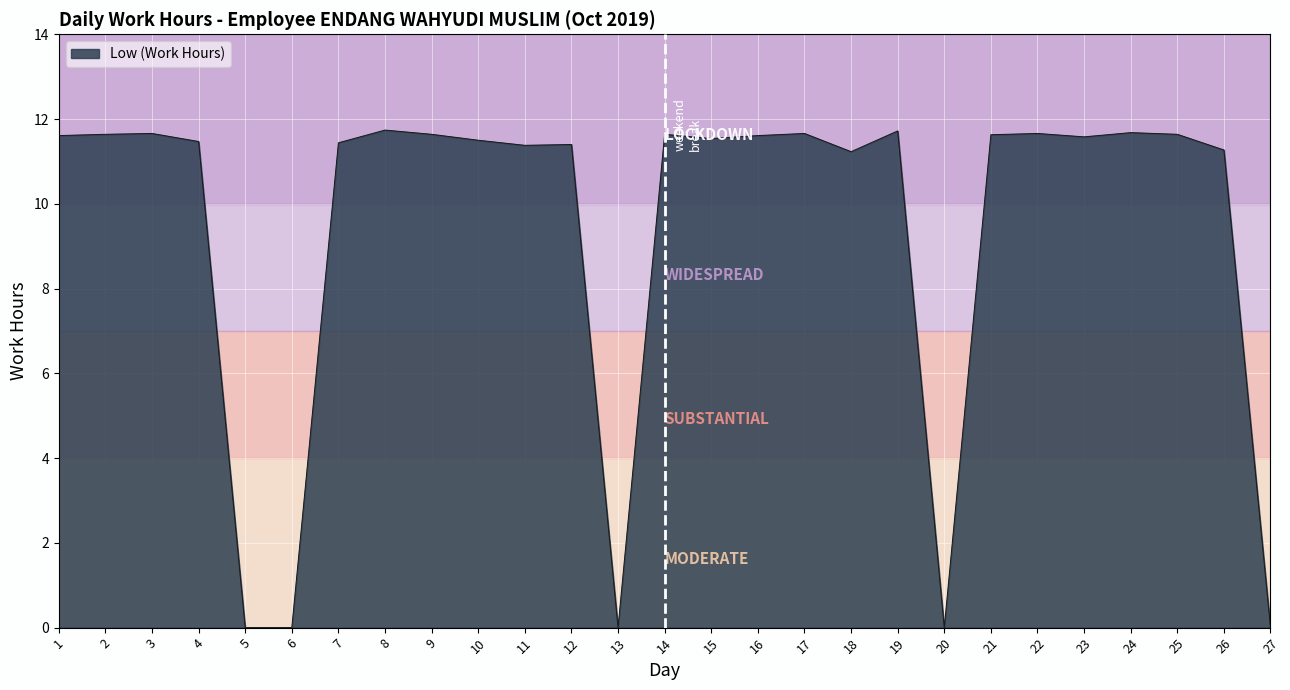

Between 20 and 12, which is larger?

12